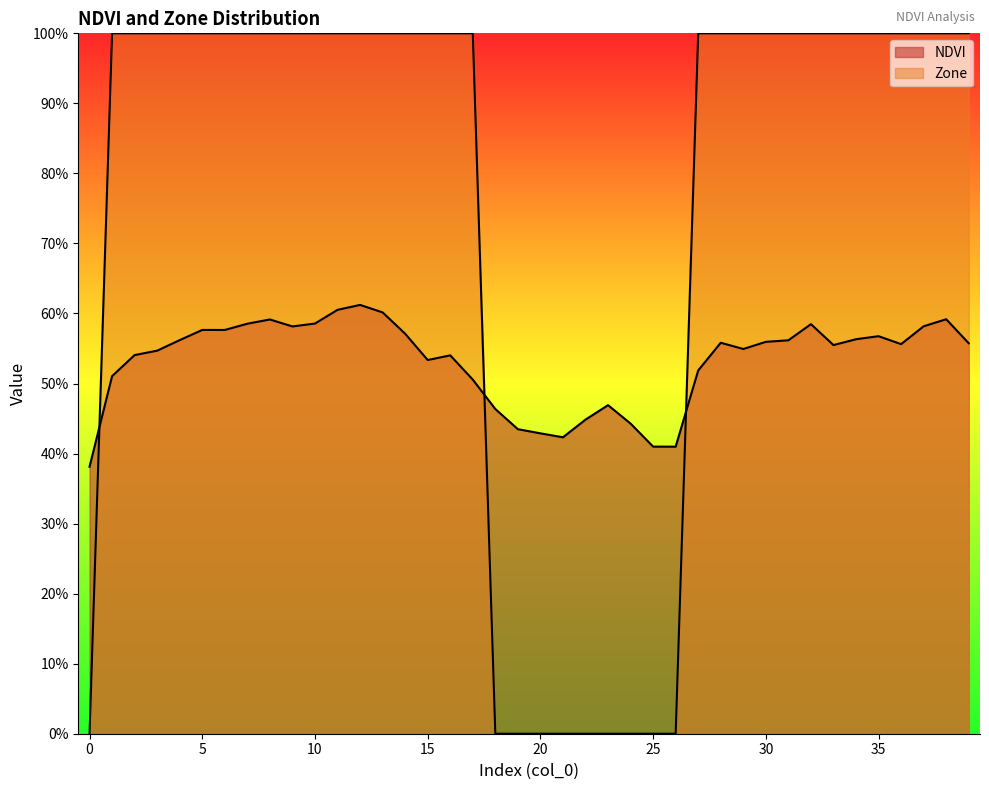

Reading left to right, list all the values displayed in this chart.

NDVI: 0=0.4	1=0.5	2=0.5	3=0.5	4=0.6	5=0.6	6=0.6	7=0.6	8=0.6	9=0.6	10=0.6	11=0.6	12=0.6	13=0.6	14=0.6	15=0.5	16=0.5	17=0.5	18=0.5	19=0.4	20=0.4	21=0.4	22=0.4	23=0.5	24=0.4	25=0.4	26=0.4	27=0.5	28=0.6	29=0.5	30=0.6	31=0.6	32=0.6	33=0.6	34=0.6	35=0.6	36=0.6	37=0.6	38=0.6	39=0.6
Zone: 0=0.0	1=1.0	2=1.0	3=1.0	4=1.0	5=1.0	6=1.0	7=1.0	8=1.0	9=1.0	10=1.0	11=1.0	12=1.0	13=1.0	14=1.0	15=1.0	16=1.0	17=1.0	18=0.0	19=0.0	20=0.0	21=0.0	22=0.0	23=0.0	24=0.0	25=0.0	26=0.0	27=1.0	28=1.0	29=1.0	30=1.0	31=1.0	32=1.0	33=1.0	34=1.0	35=1.0	36=1.0	37=1.0	38=1.0	39=1.0